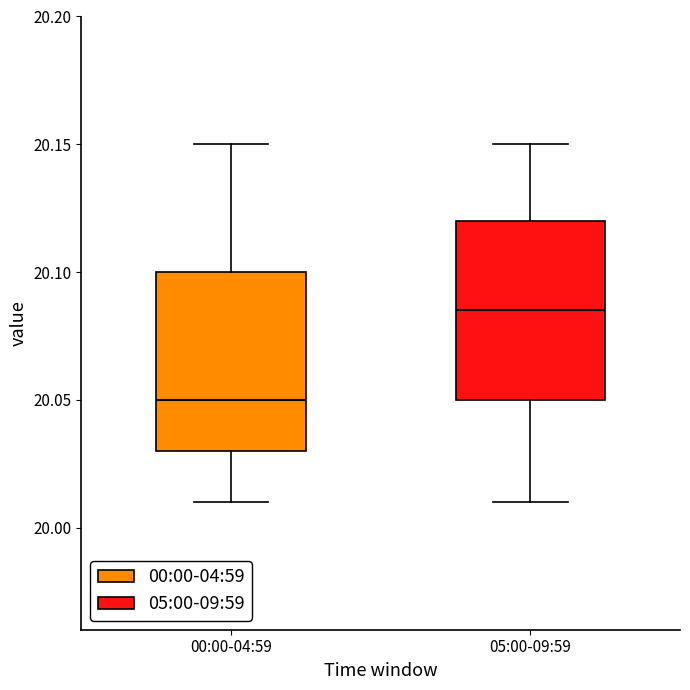

Reading left to right, transcribe this box plot: for each box, give where its median line is, the range the box spans, and where its two whiskers end, as read against the y-axis. The values are not printed on the chart, so give them approximately, as read against the axis.

00:00-04:59: median 20.050, box 20.030 to 20.100, whiskers 20.010 to 20.150
05:00-09:59: median 20.085, box 20.050 to 20.120, whiskers 20.010 to 20.150